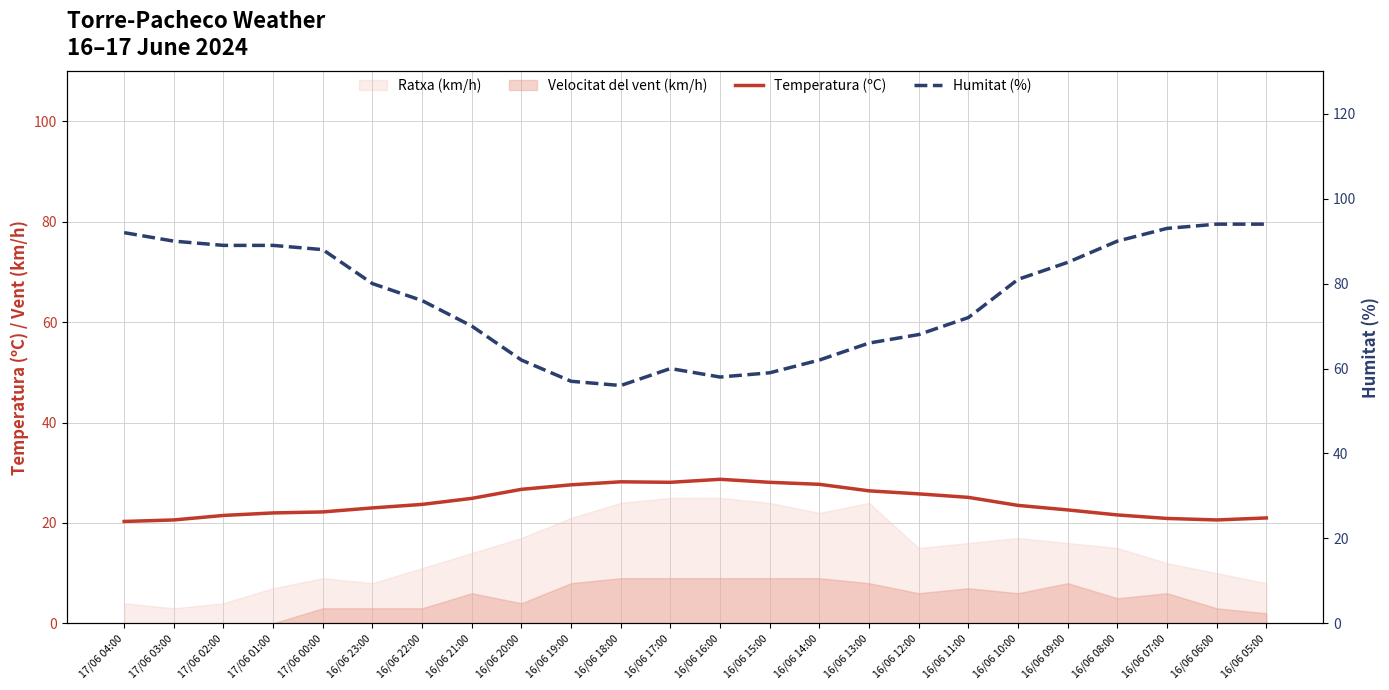

What is the difference between the highest and lowest values at 17/06 02:00?

67.5